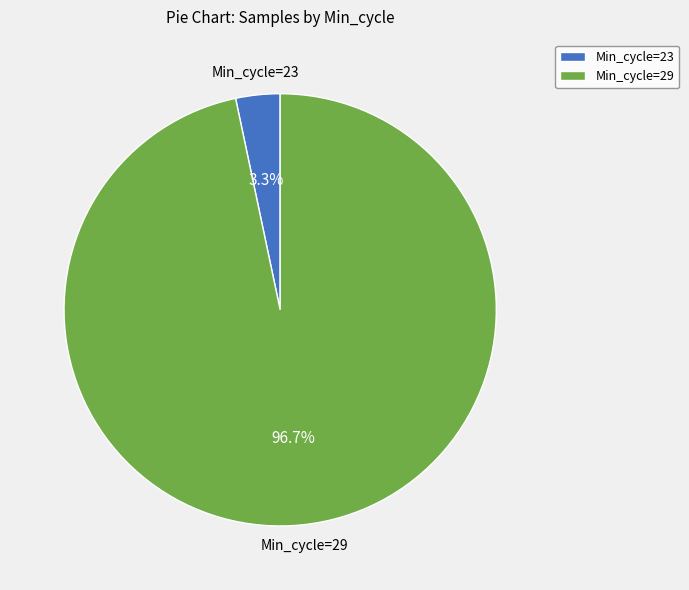

Does any single category account for the majority?

Yes